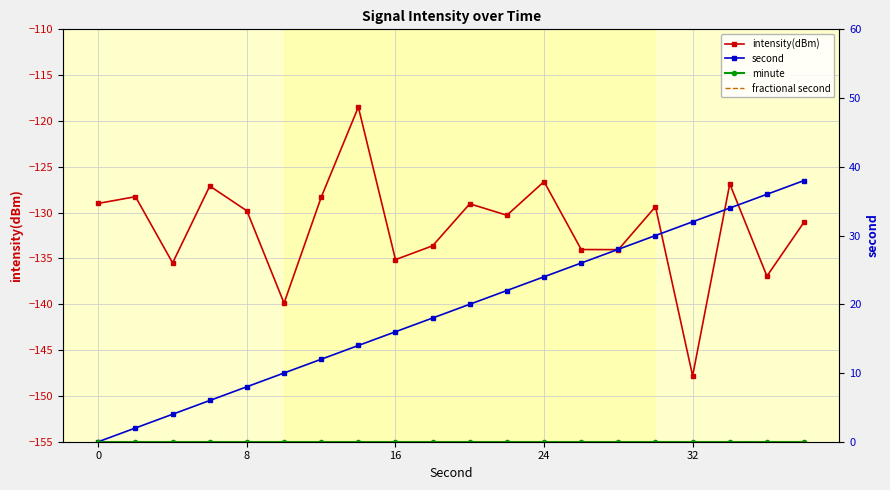

Reading left to right, list all the values displayed in this chart.

intensity(dBm): -129.0	-128.3	-135.5	-127.1	-129.8	-139.9	-128.3	-118.5	-135.1	-133.6	-129.0	-130.3	-126.6	-134.0	-134.0	-129.3	-147.8	-126.9	-136.9	-131.0
second: 0.0	2.0	4.0	6.0	8.0	10.0	12.0	14.0	16.0	18.0	20.0	22.0	24.0	26.0	28.0	30.0	32.0	34.0	36.0	38.0
minute: 0.0	0.0	0.0	0.0	0.0	0.0	0.0	0.0	0.0	0.0	0.0	0.0	0.0	0.0	0.0	0.0	0.0	0.0	0.0	0.0
fractional second: 0.0	0.0	0.0	0.0	0.0	0.0	0.0	0.0	0.0	0.0	0.0	0.0	0.0	0.0	0.0	0.0	0.0	0.0	0.0	0.0